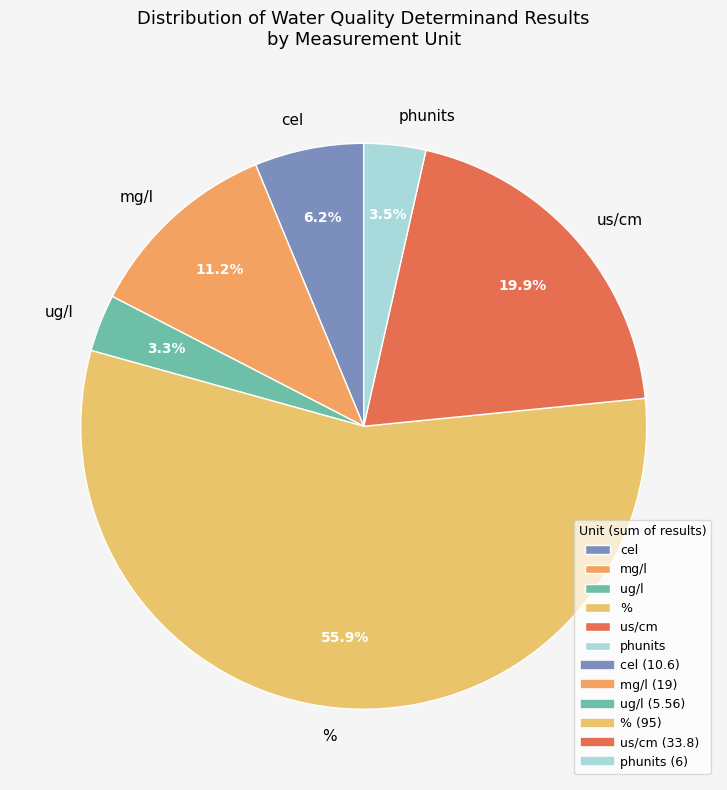

What percentage do % and cel together represent?

62.1%